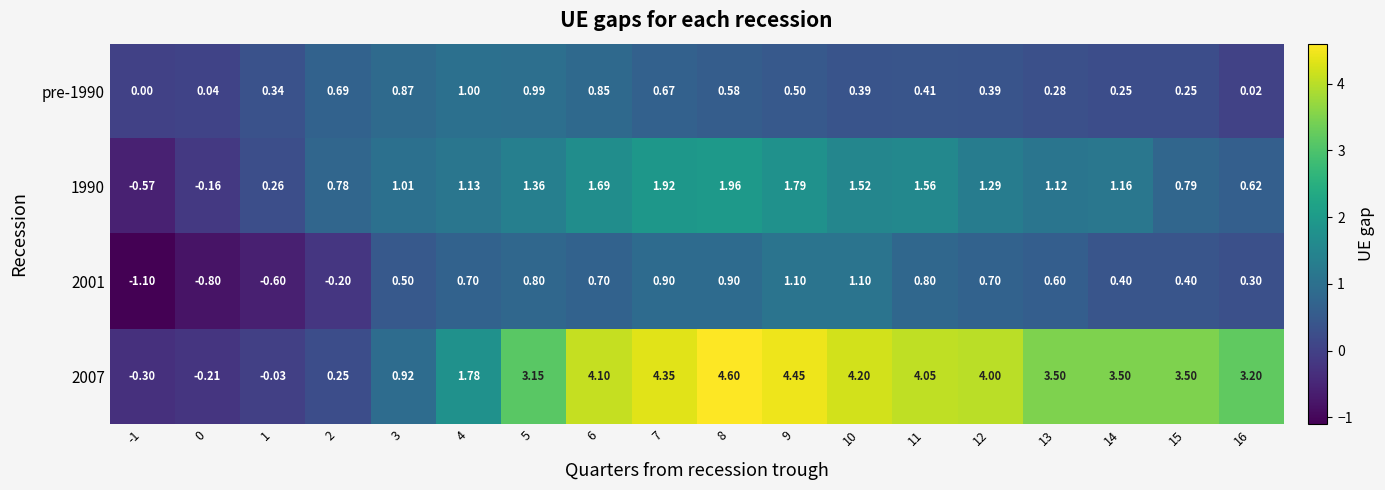

List the series in order of their peak value, highest first.

2007, 1990, 2001, pre-1990